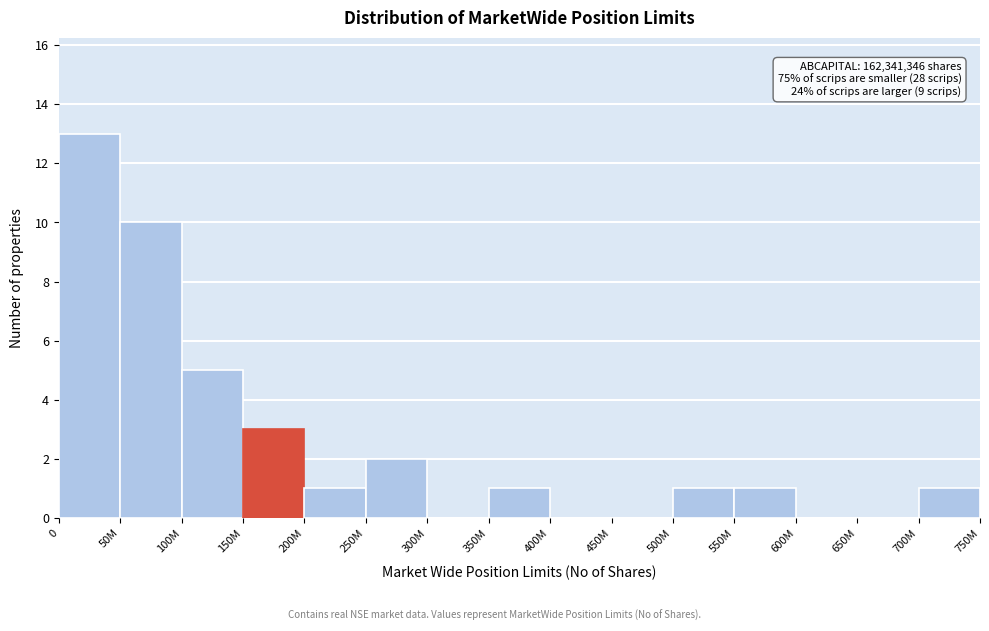

Reading left to right, extract all data points from this chart.

0=13	50M=10	100M=5	150M=3	200M=1	250M=2	300M=0	350M=1	400M=0	450M=0	500M=1	550M=1	600M=0	650M=0	700M=1